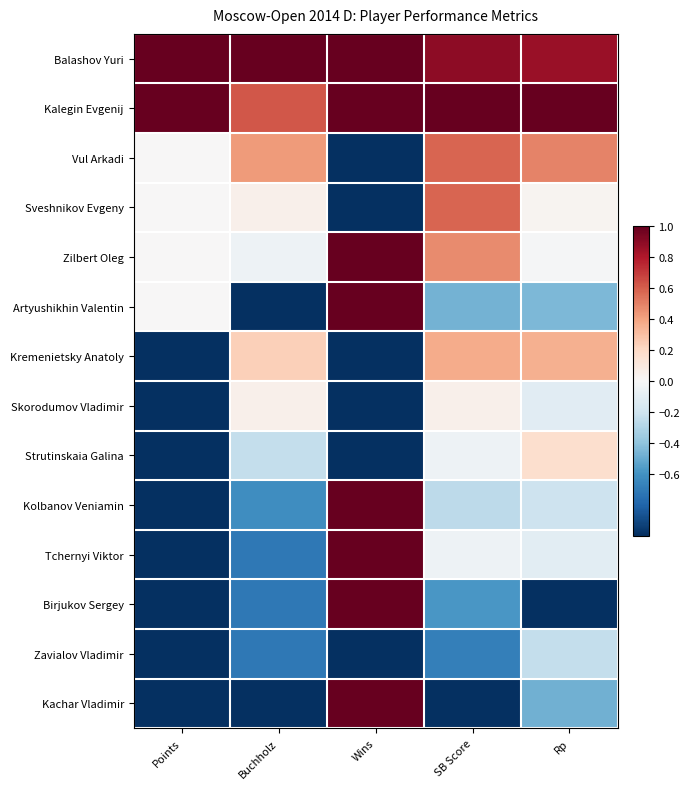

Which has a higher value, SB Score or Wins?

Wins